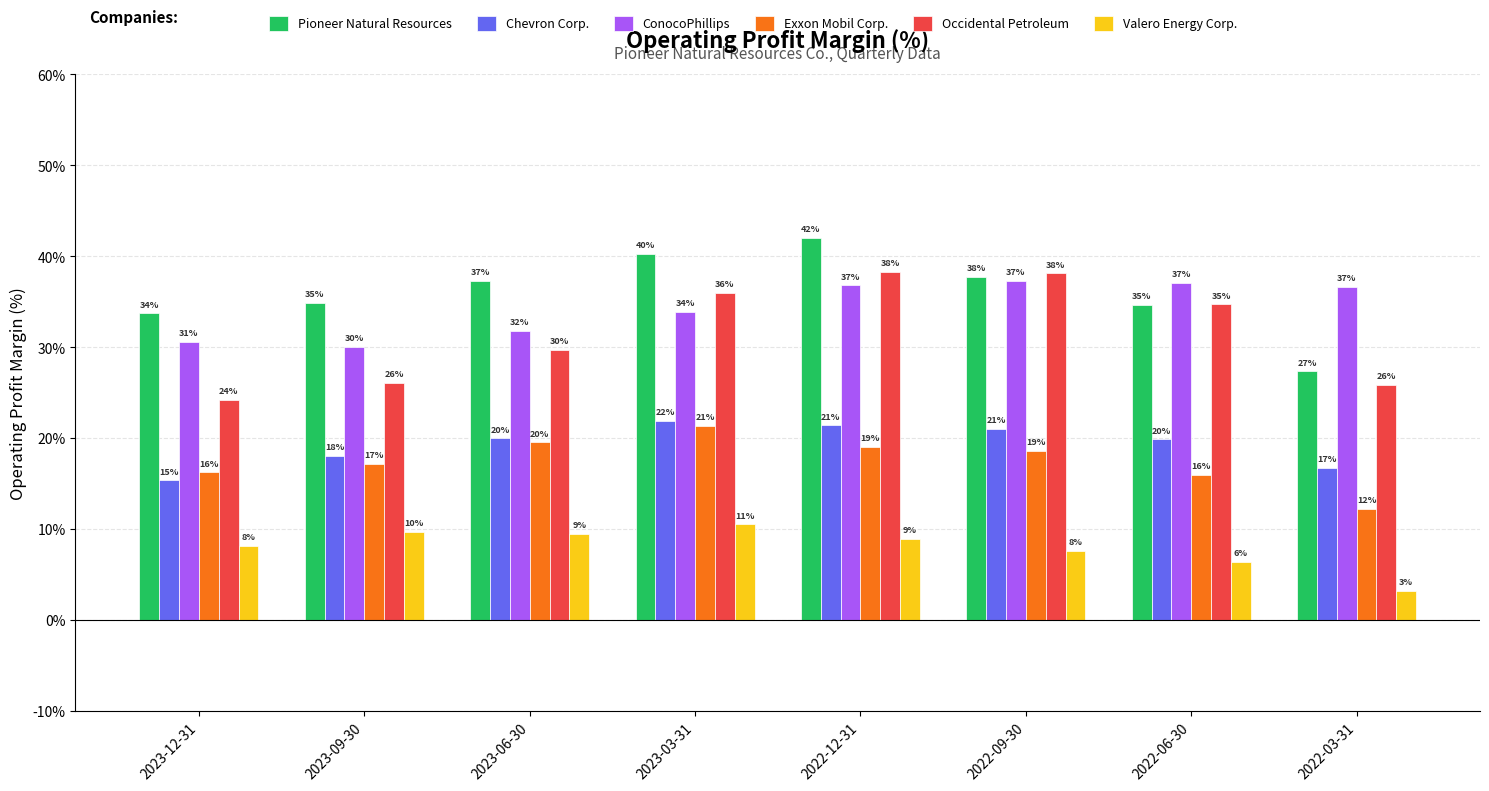

The value of Occidental Petroleum at 2022-12-31 is 64.2. True or false?

False